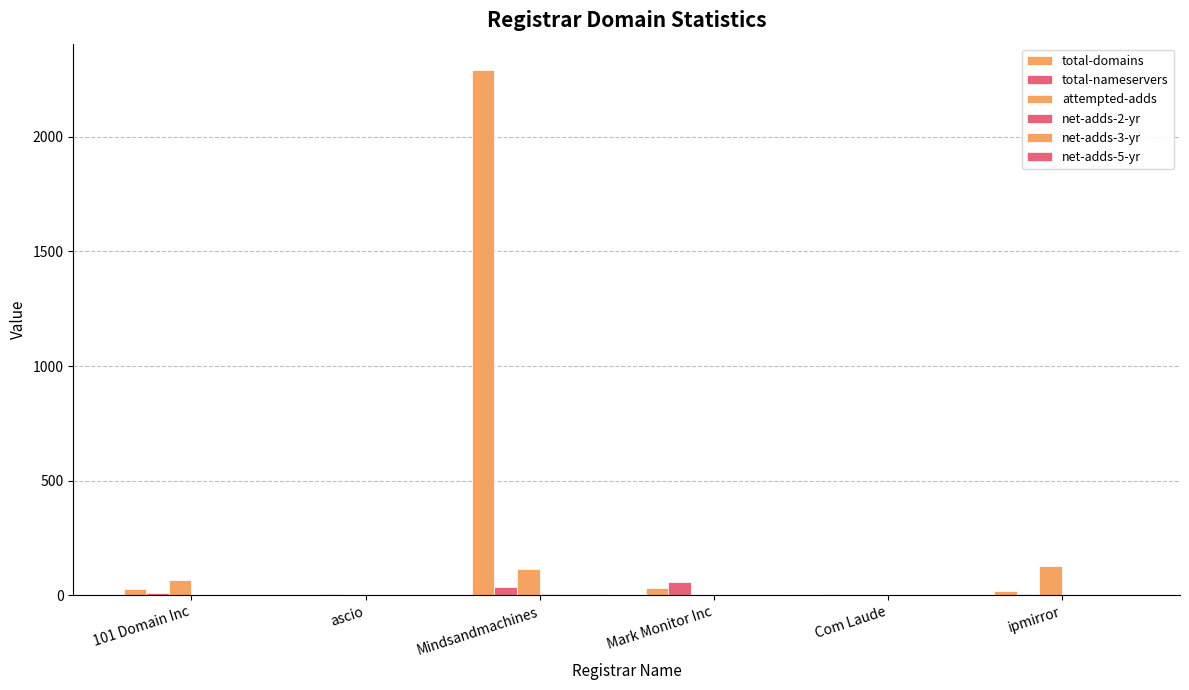

How many groups of bars are there?

6